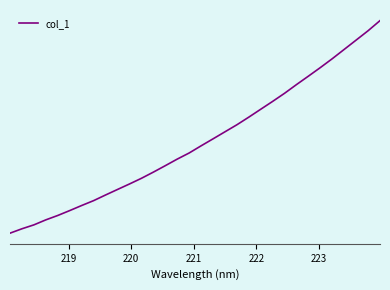

Does the chart have visible grid lines?

No